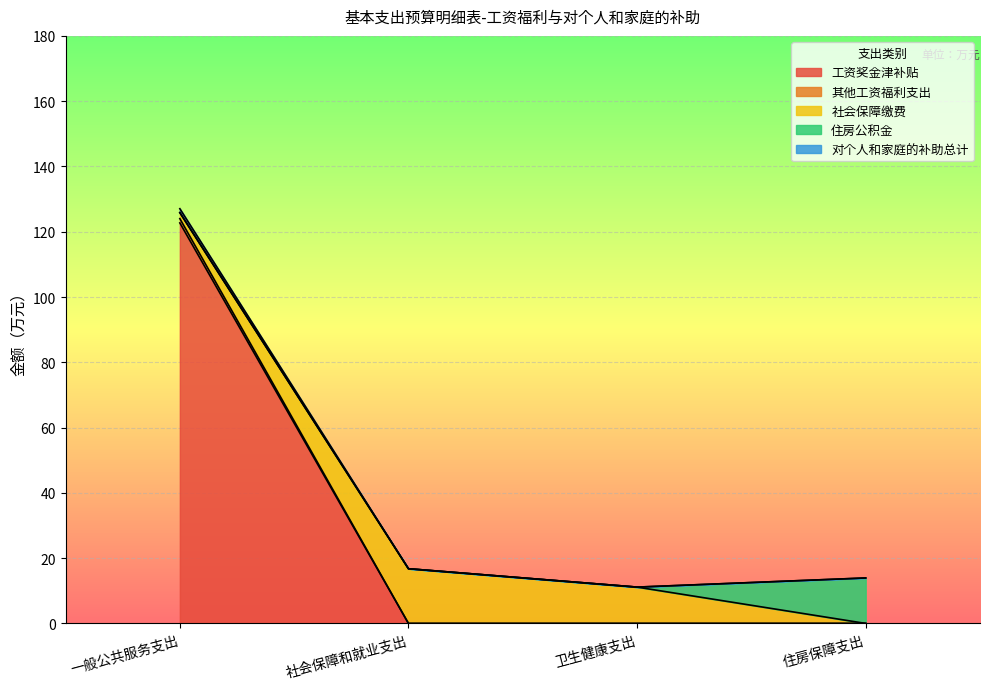

What is the maximum value for 工资奖金津补贴?

122.7